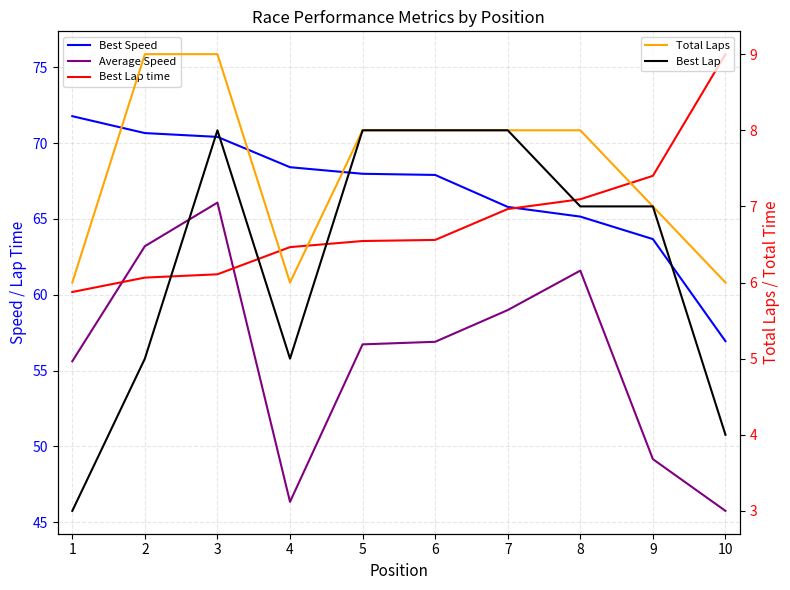

Reading left to right, list all the values displayed in this chart.

Best Speed: 71.8	70.7	70.4	68.4	68.0	67.9	65.8	65.2	63.7	56.9
Average Speed: 55.6	63.2	66.1	46.3	56.7	56.9	59.0	61.6	49.2	45.7
Best Lap time: 60.2	61.1	61.4	63.1	63.5	63.6	65.7	66.3	67.8	75.9
Total Laps: 6.0	9.0	9.0	6.0	8.0	8.0	8.0	8.0	7.0	6.0
Best Lap: 3.0	5.0	8.0	5.0	8.0	8.0	8.0	7.0	7.0	4.0